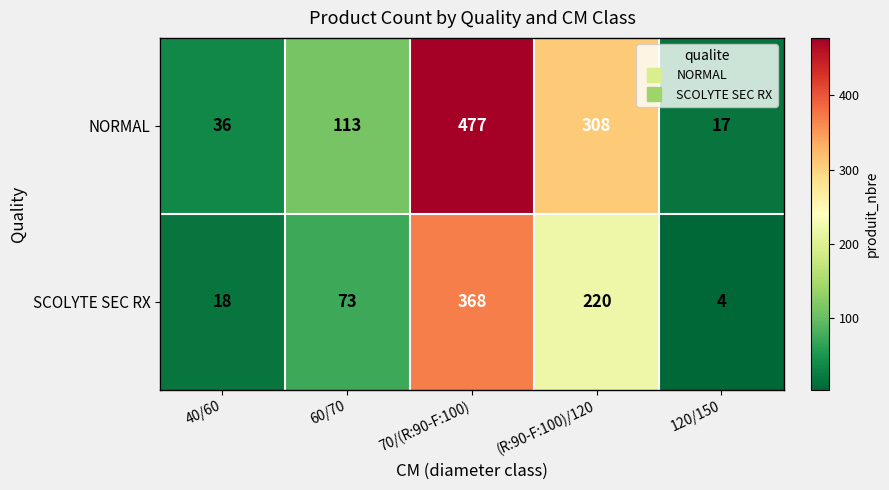

Which series has the largest range (max minus min)?

NORMAL